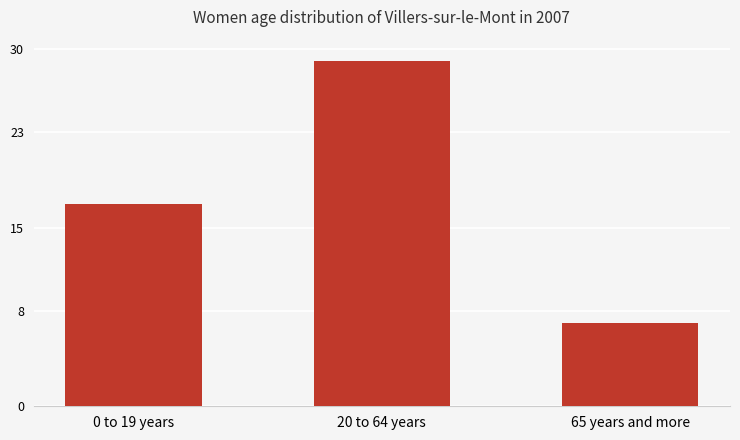

What is the difference between the maximum and minimum values?

22